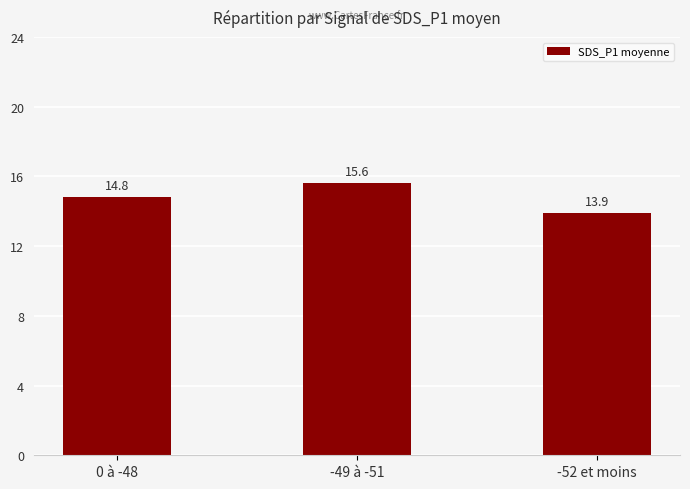

List the labels in order of value, largest first.

-49 à -51, 0 à -48, -52 et moins